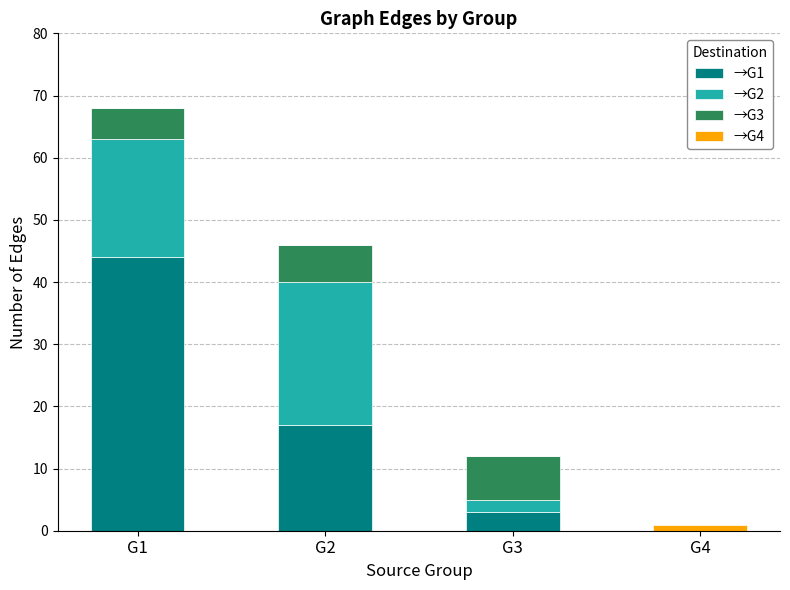

At which label does →G1 first exceed 17?

G1